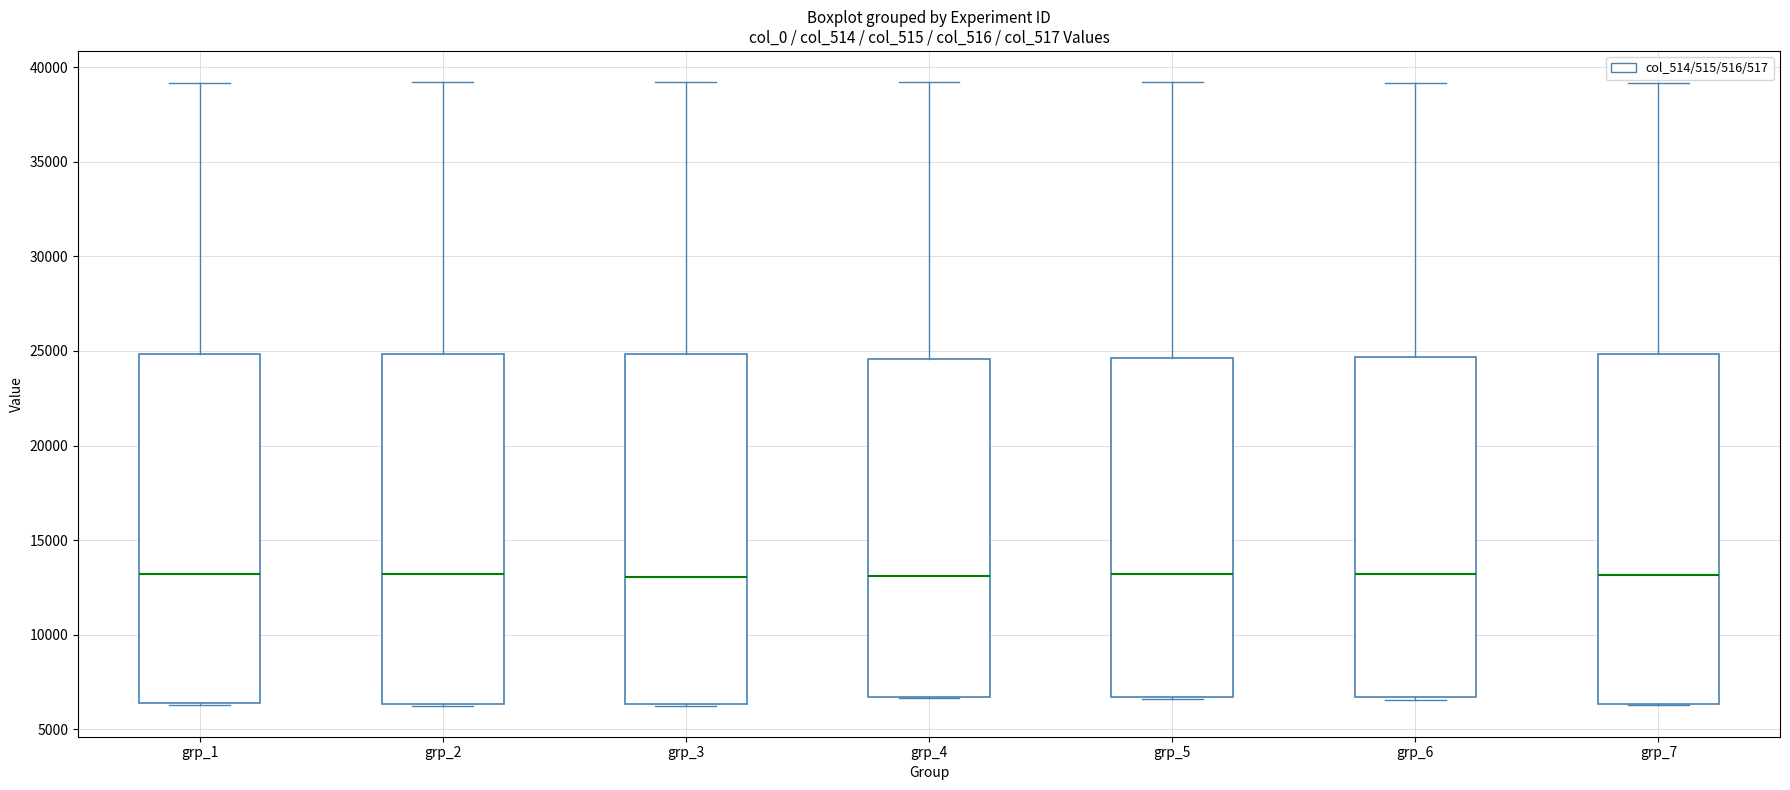

Reading left to right, read every box against the y-axis: the position of its median line, the range the box covers, and the ends of its whiskers. The values are not printed on the chart, so give them approximately, as read against the axis.

grp_1: median 13000, box 6500 to 25000, whiskers 6500 to 39000
grp_2: median 13000, box 6500 to 25000, whiskers 6500 to 39000
grp_3: median 13000, box 6500 to 25000, whiskers 6500 to 39000
grp_4: median 13000, box 6500 to 24500, whiskers 6500 to 39000
grp_5: median 13000, box 6500 to 24500, whiskers 6500 to 39000
grp_6: median 13000, box 6500 to 24500, whiskers 6500 (just below the box's lower edge) to 39000
grp_7: median 13000, box 6500 to 25000, whiskers 6500 to 39000